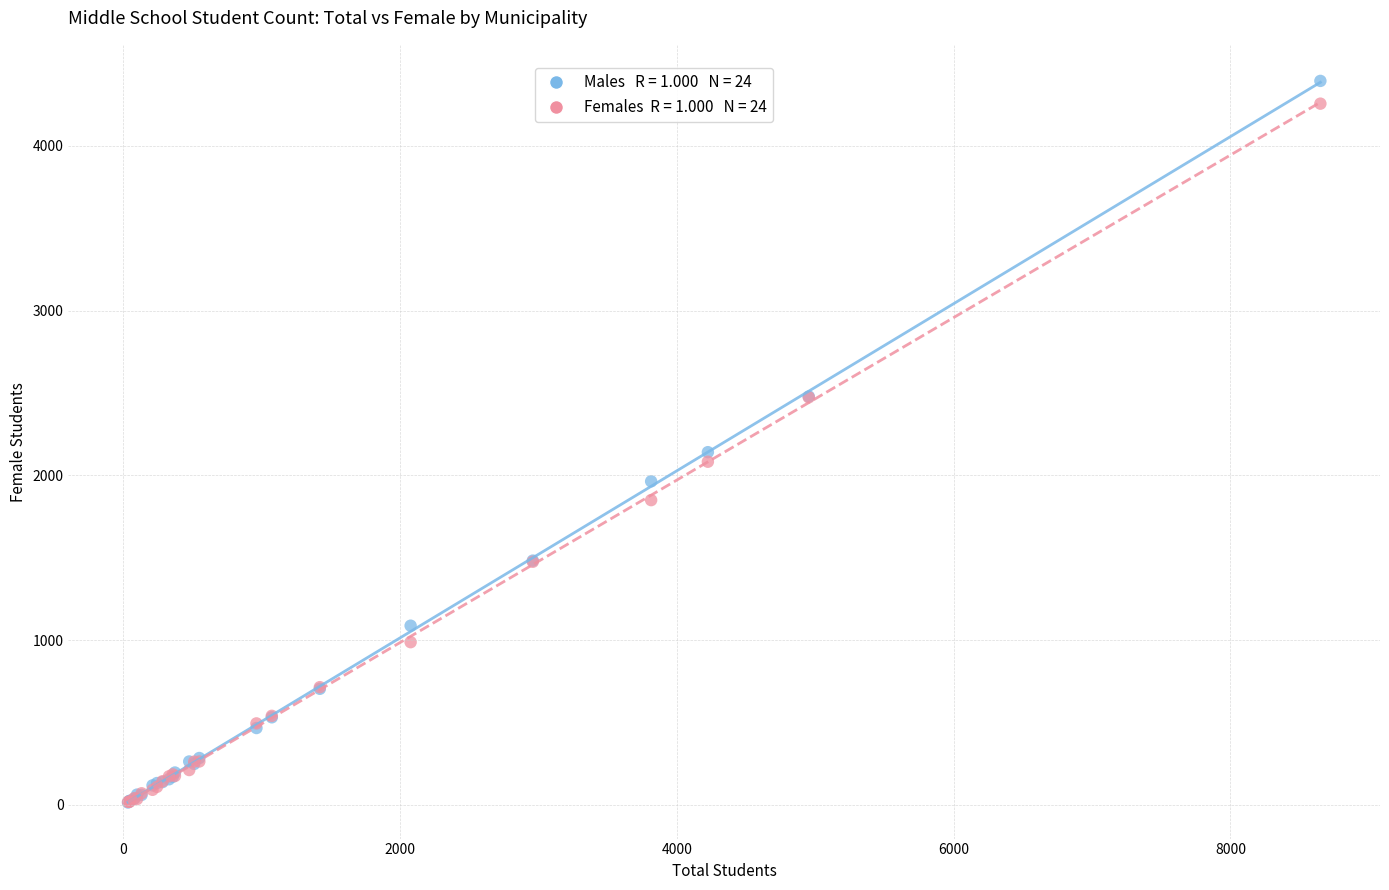

Across all series, what Y value is closest to 2204?

2141